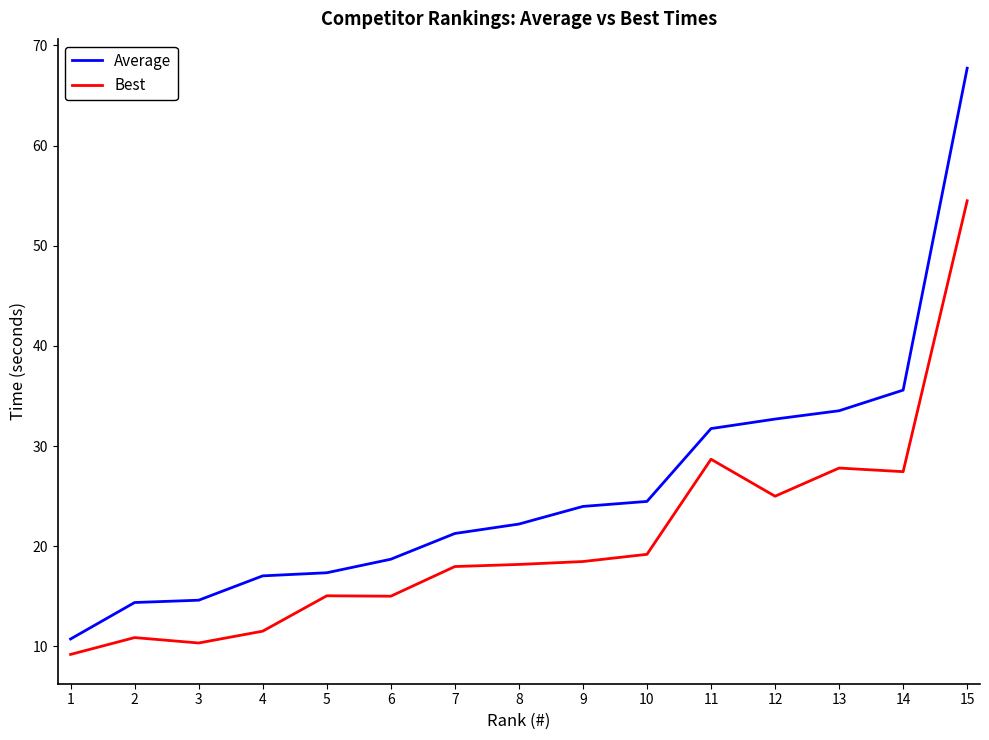

Is it true that Best equals 42.8 at 11?

False